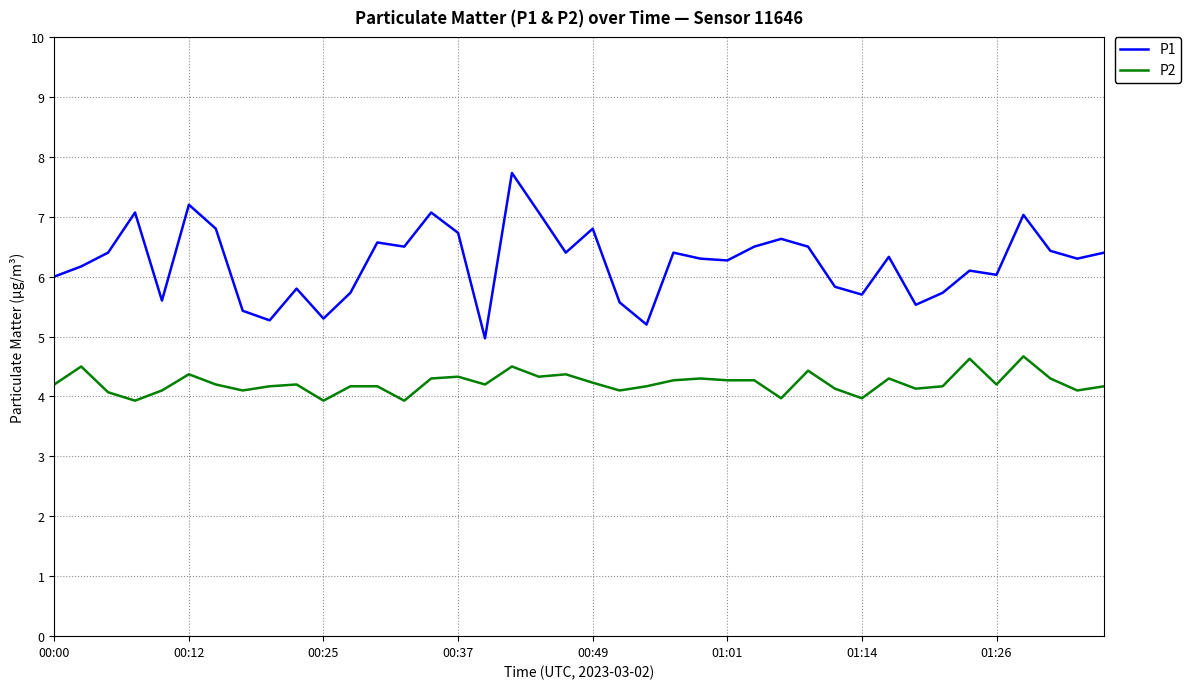

Which series has the widest spread of values?

P1